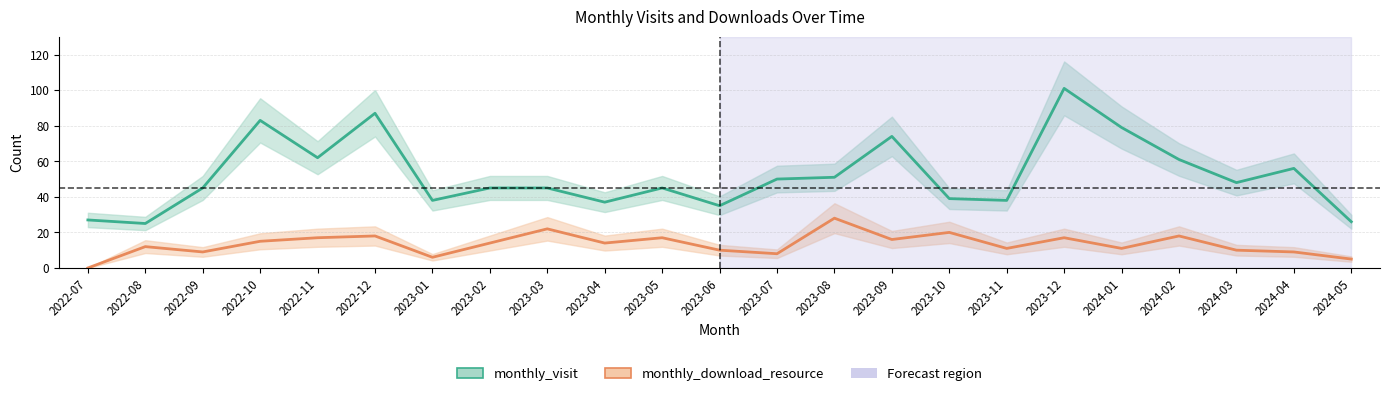

Reading left to right, what are all the values shown in this chart?

monthly_visit: 27	25	45	83	62	87	38	45	45	37	45	35	50	51	74	39	38	101	79	61	48	56	26
monthly_download_resource: 0	12	9	15	17	18	6	14	22	14	17	10	8	28	16	20	11	17	11	18	10	9	5